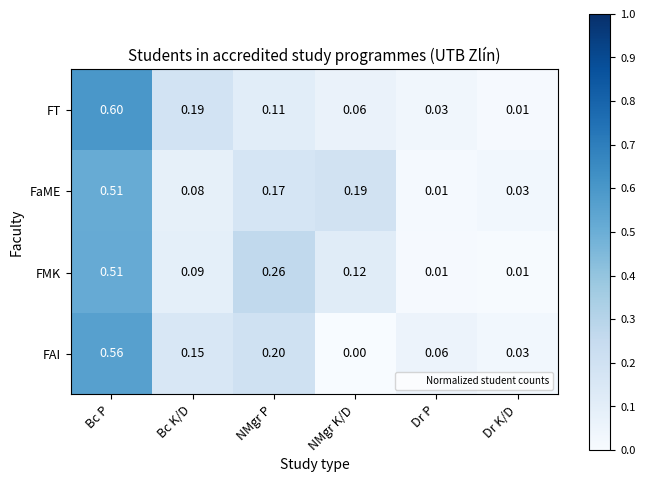

Is the value of FMK at NMgr P greater than the value of FT at Dr K/D?

Yes